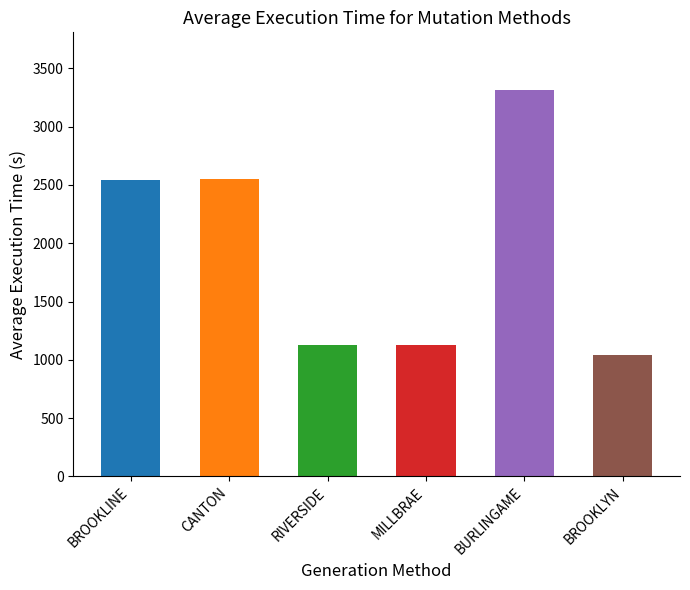

What is the change in value from BROOKLINE to MILLBRAE?

-1418